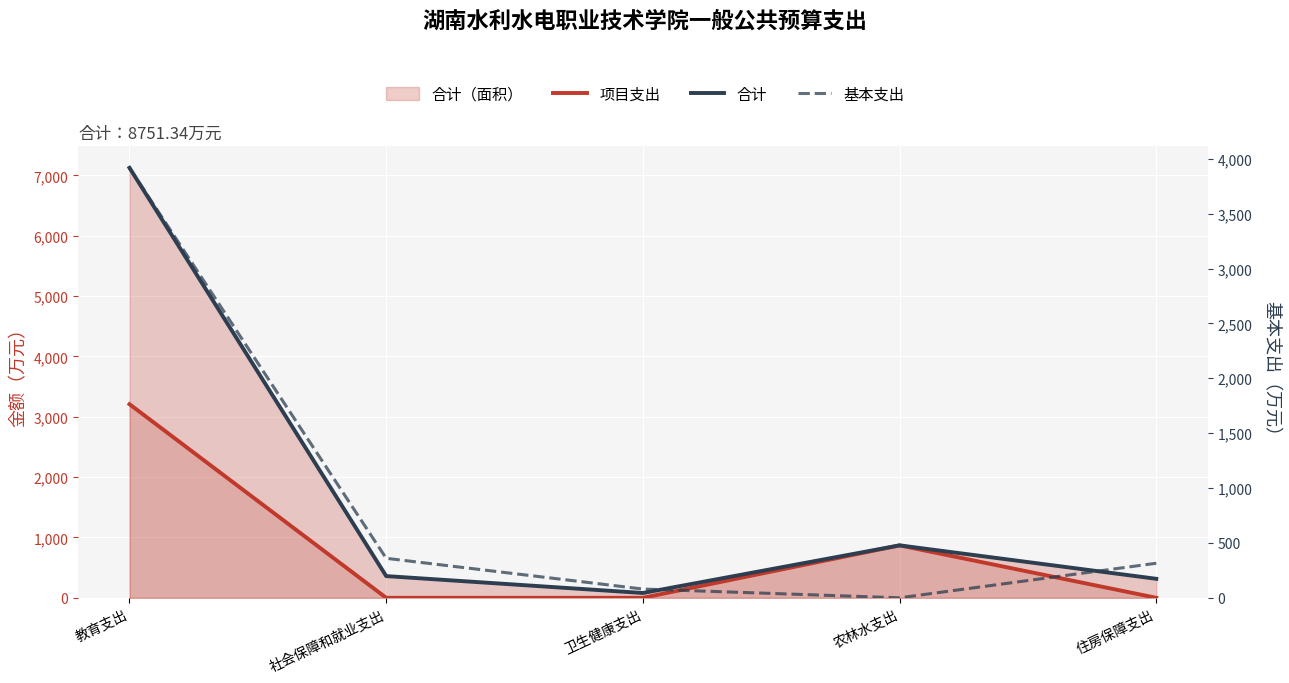

What position from the right is 社会保障和就业支出?

4